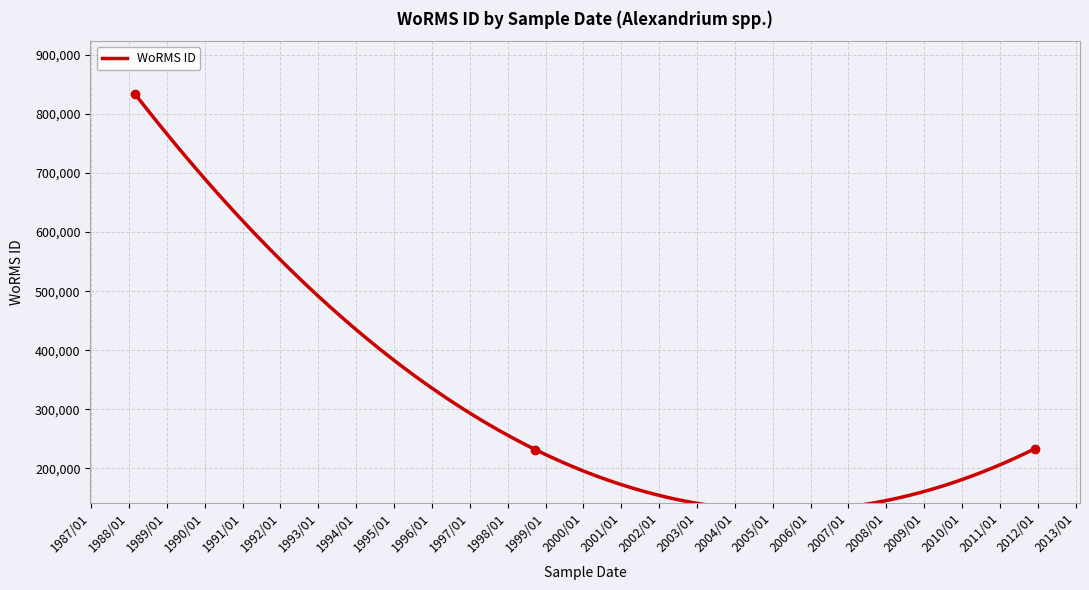

Rank the categories by value from highest to lowest.

1988-03-03, 2011-12-05, 1998-09-24